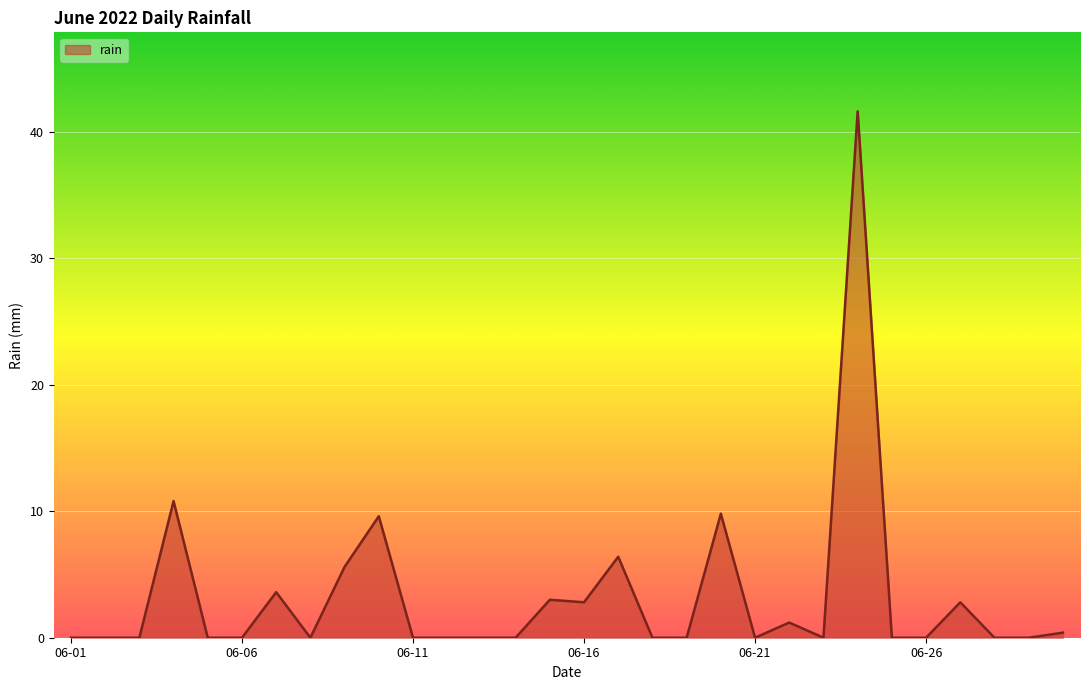

Reading right to left, extract all data points from this chart.

0.4	0.0	0.0	2.8	0.0	0.0	41.6	0.0	1.2	0.0	9.8	0.0	0.0	6.4	2.8	3.0	0.0	0.0	0.0	0.0	9.6	5.6	0.0	3.6	0.0	0.0	10.8	0.0	0.0	0.0